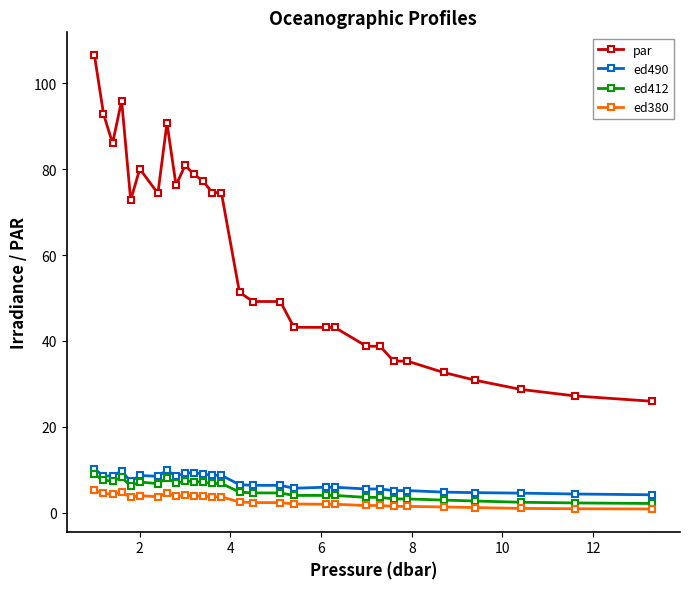

What is the minimum value for ed490?

4.2